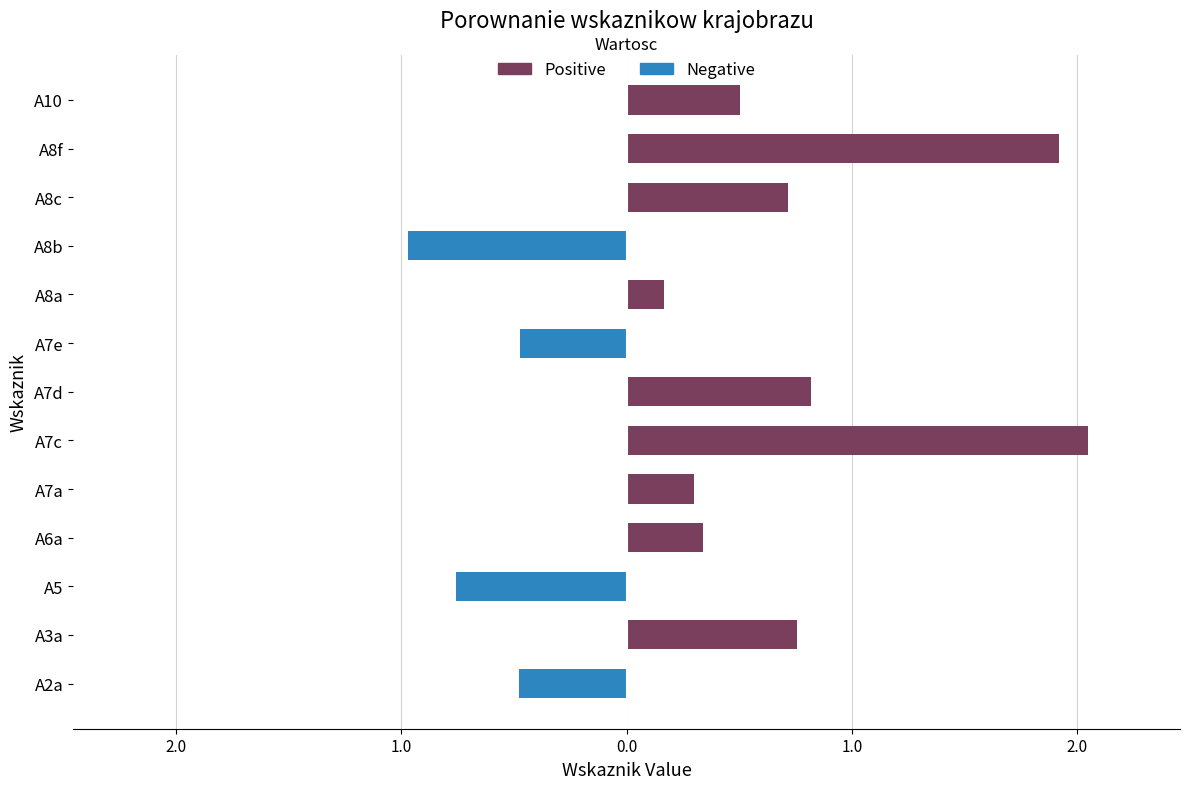

Rank the series at A3a from lowest to highest value.

Negative, Positive